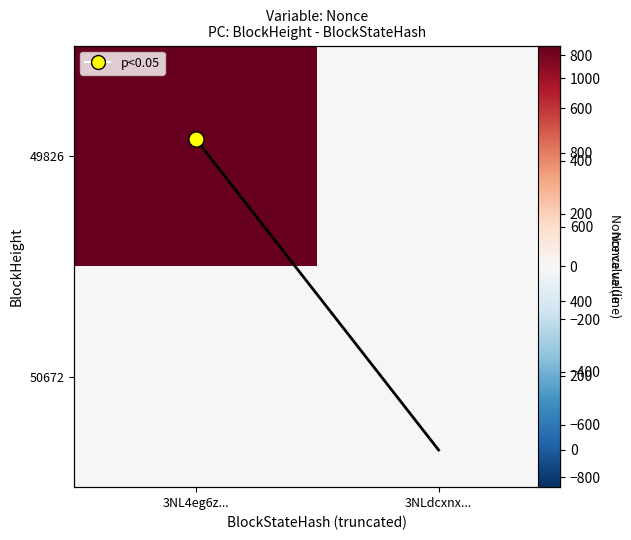

Is the value of Nonce line at 3NL4eg6z... greater than the value of 50672 at 3NLdcxnx...?

Yes